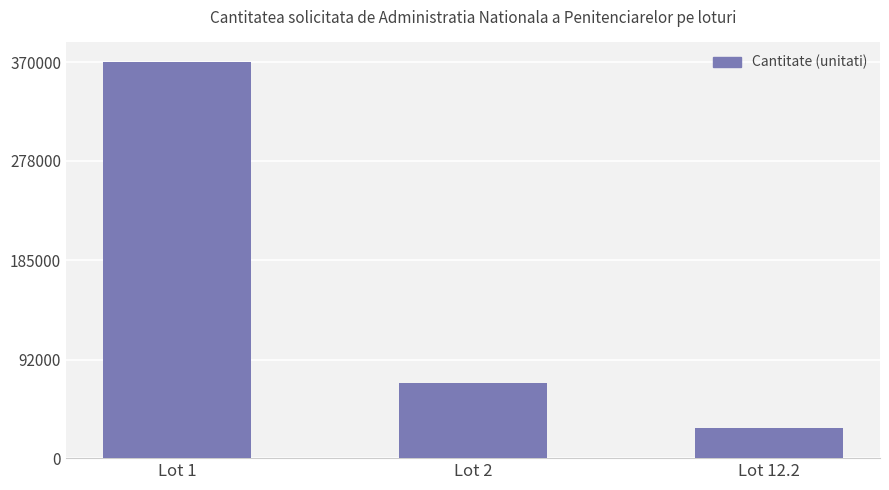

Does the chart contain any negative values?

No